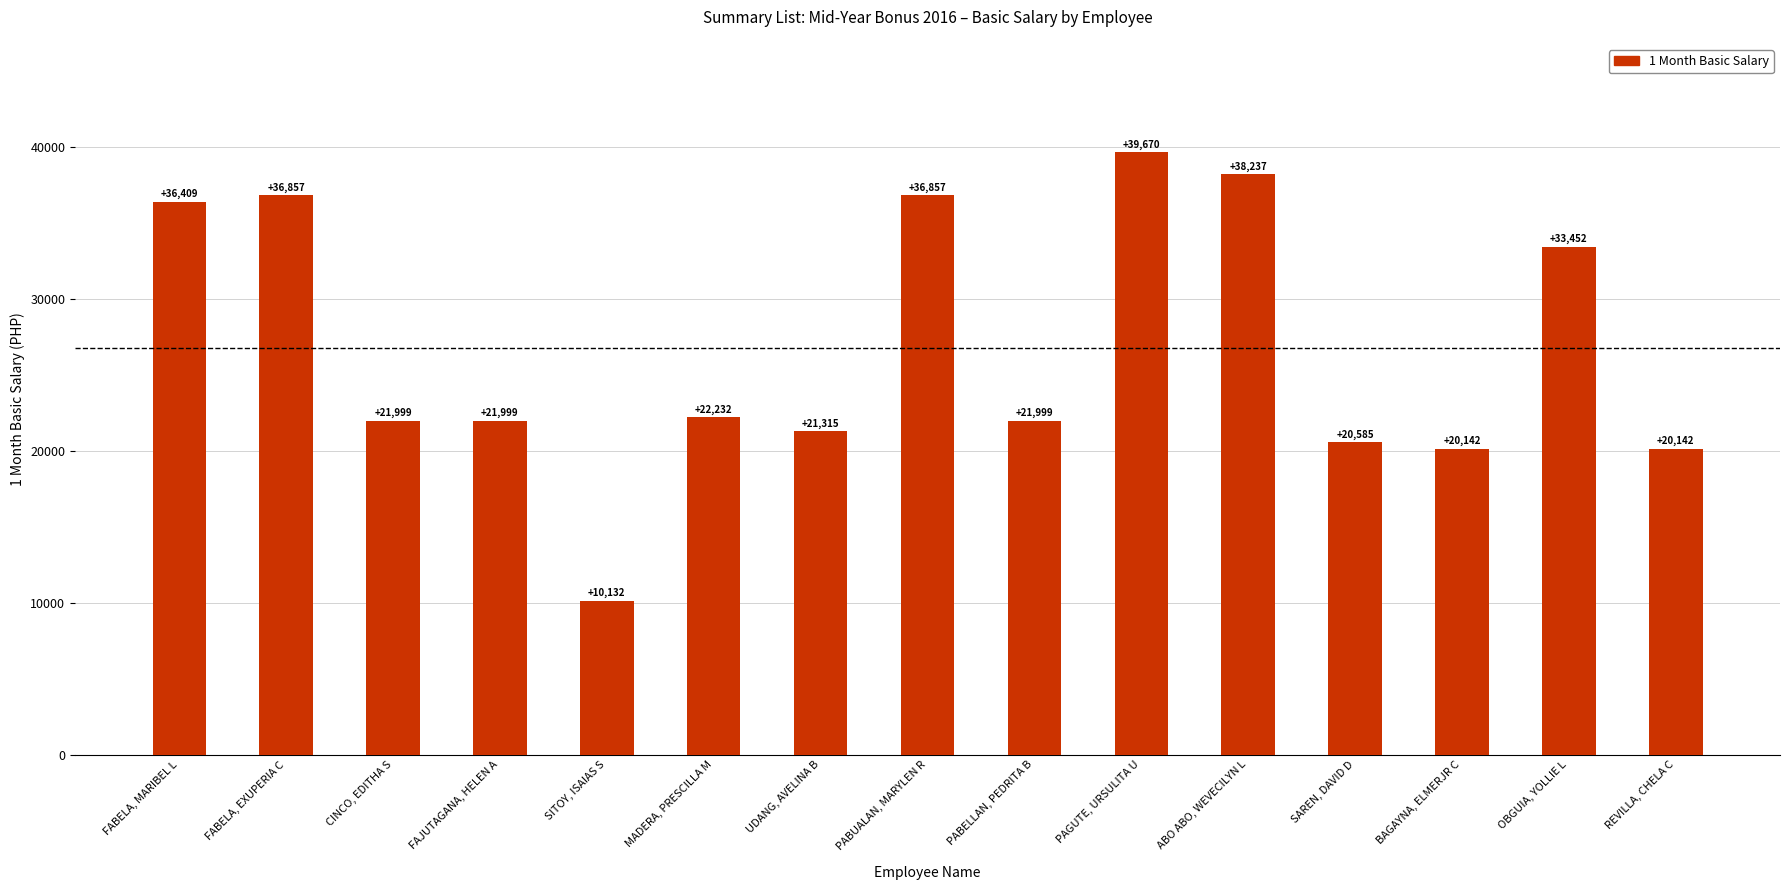

What is the label of the 1st bar from the right?

REVILLA, CHELA C